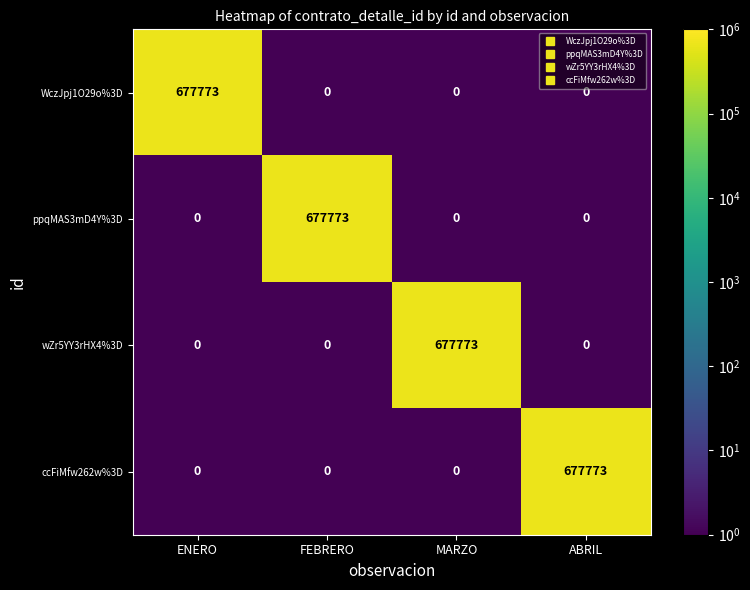

What is the spread (max minus min) of values at MARZO?

677773